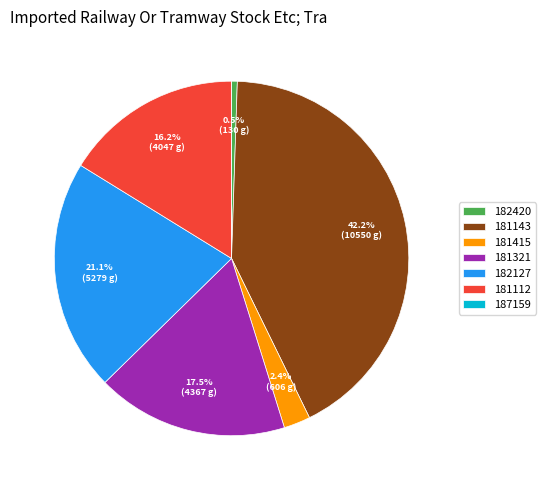

To the nearest percent, what portion does 181415 represent?

2%